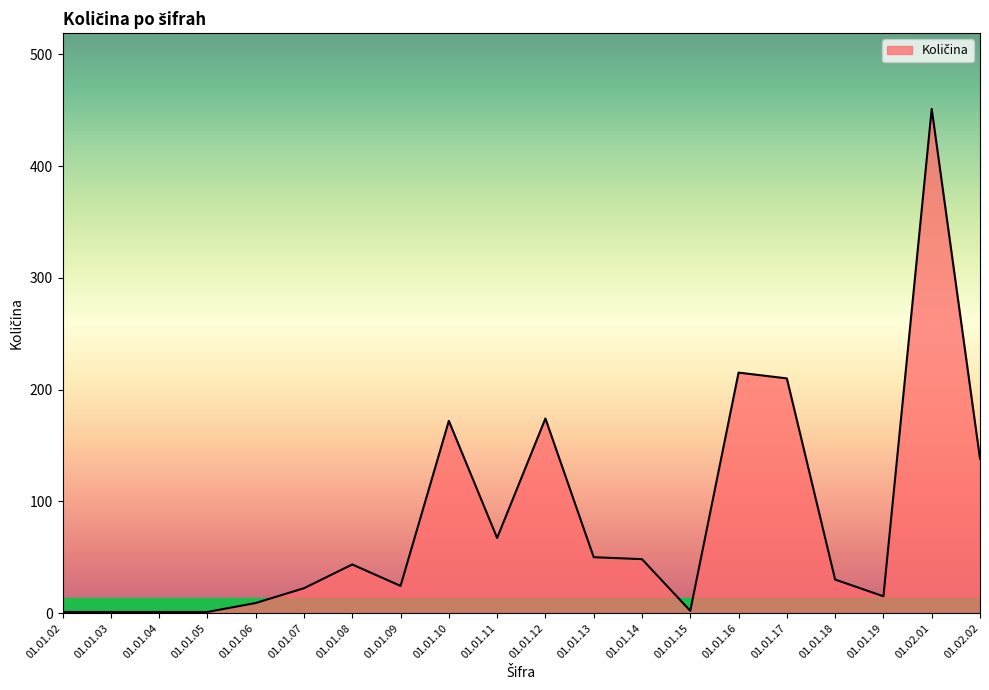

Is it true that the value at 01.01.18 is 30.0?

True